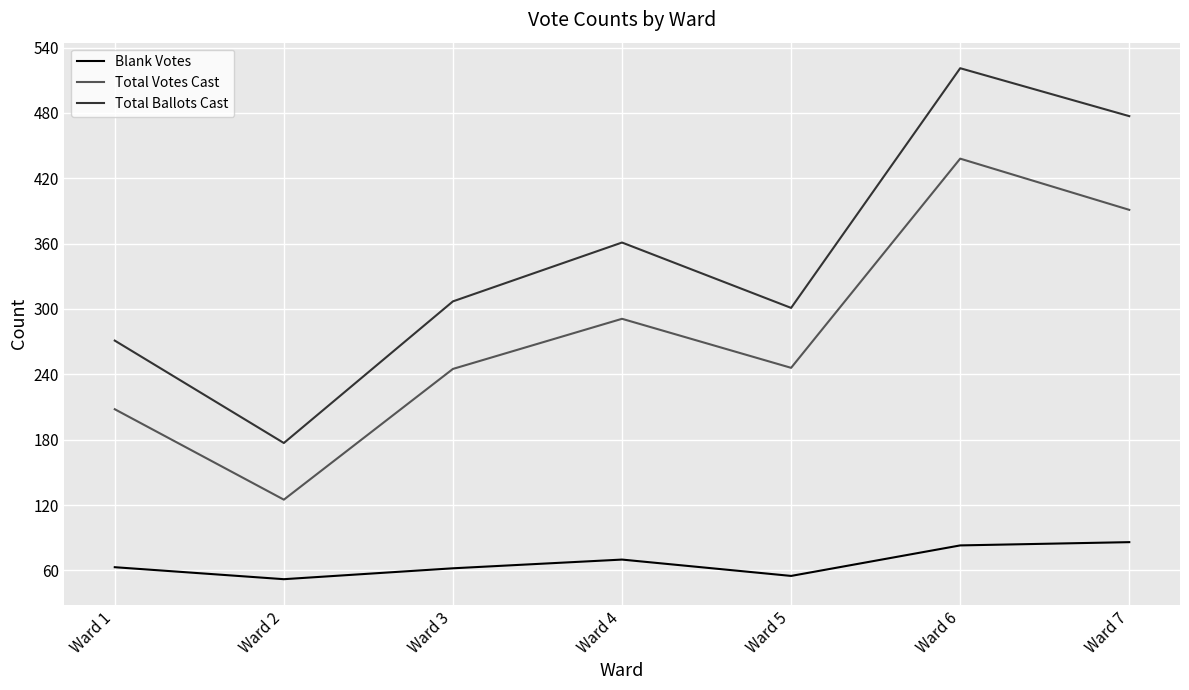

What are all the series names shown in the legend?

Blank Votes, Total Votes Cast, Total Ballots Cast